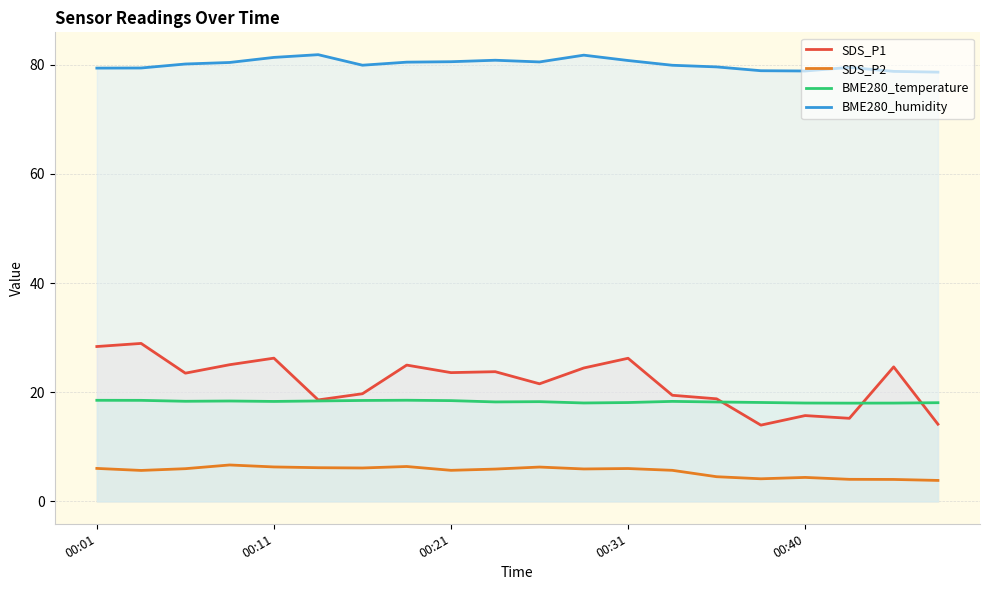

In BME280_temperature, how many points are lower than both neighbors (excluding endpoints)?

5